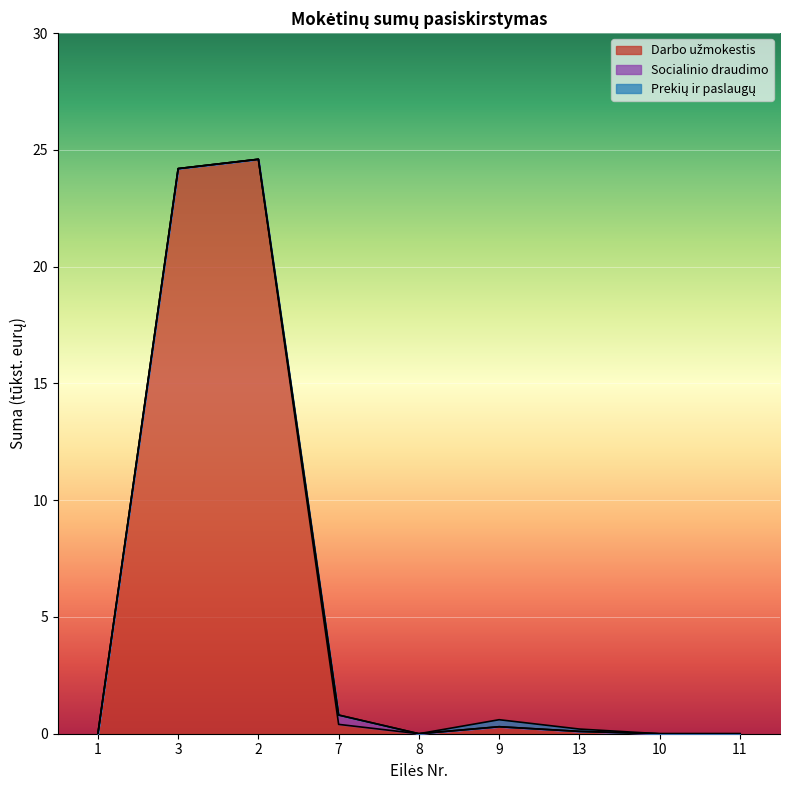

What is the sum of all Darbo užmokestis values?

49.6